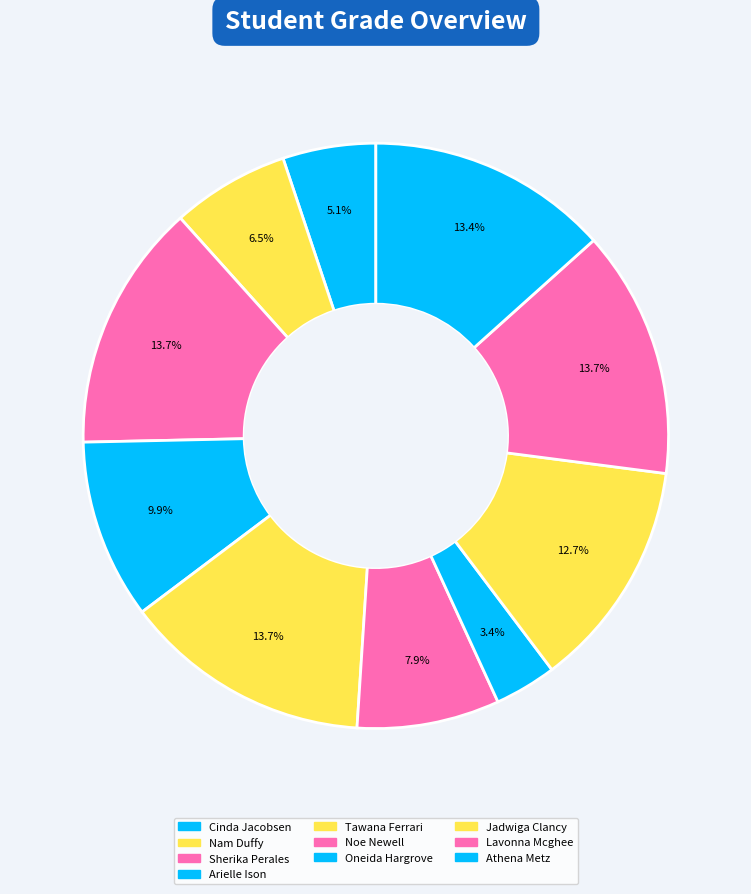

Rank the categories by value from lowest to highest.

Oneida Hargrove, Cinda Jacobsen, Nam Duffy, Noe Newell, Arielle Ison, Jadwiga Clancy, Athena Metz, Sherika Perales, Tawana Ferrari, Lavonna Mcghee